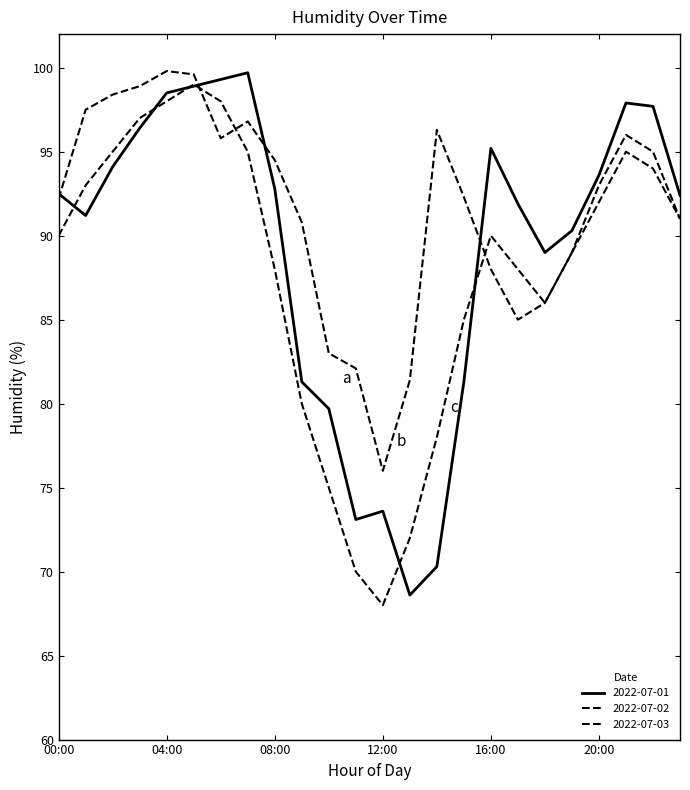

After their last crossing, which series has the higher values: 2022-07-02 or 2022-07-03?

2022-07-03